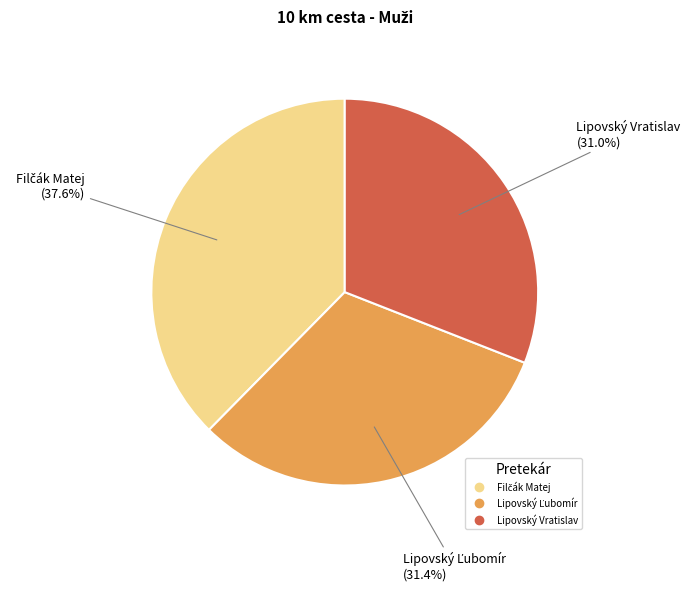

Is there a majority slice in this chart?

No